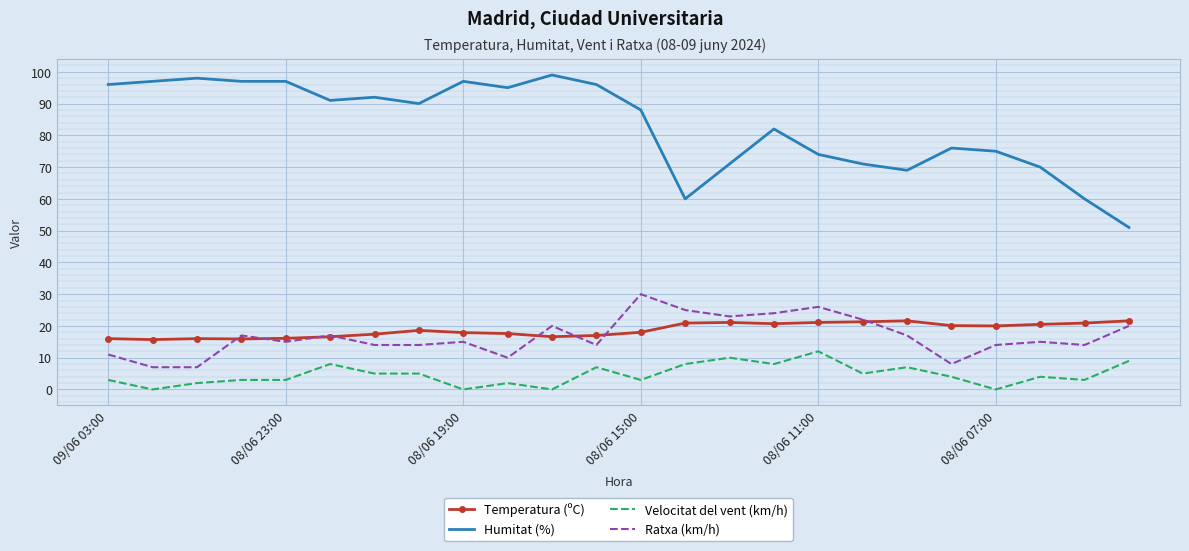

What is the average value of the Temperatura (ºC) series?

18.7